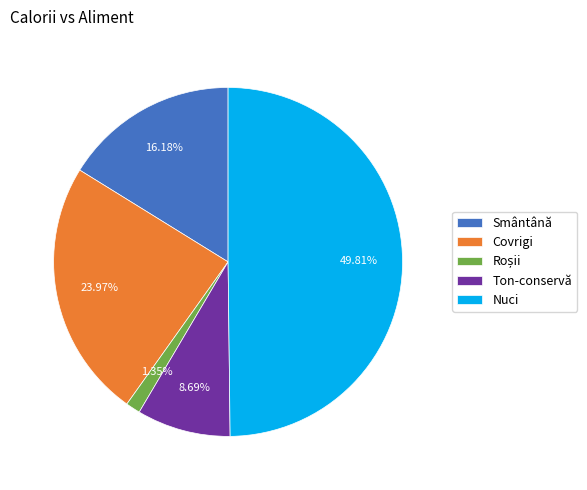

Combined, do Nuci and Ton-conservă account for over 50%?

Yes